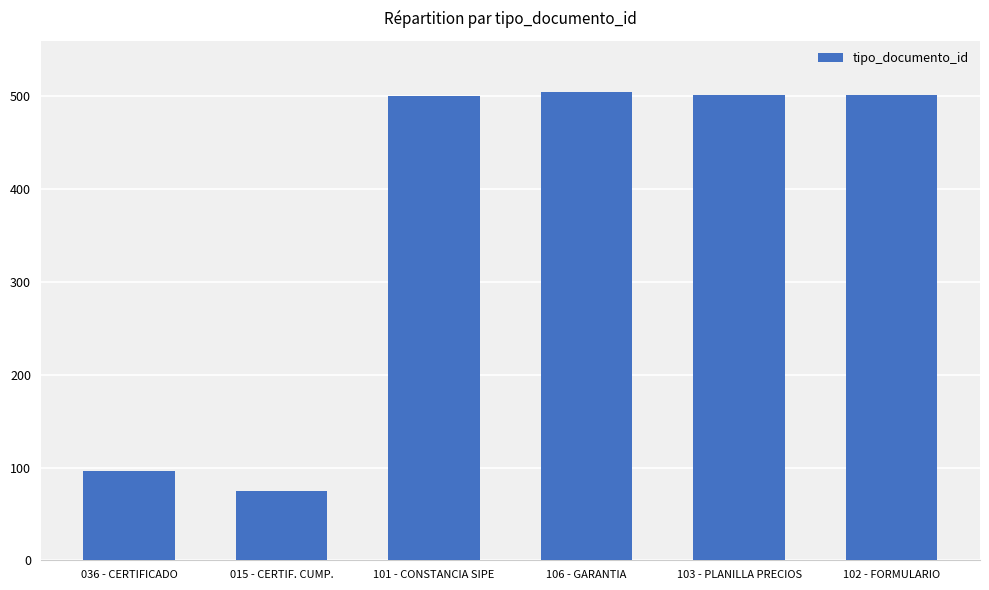

Is it true that the value at 102 - FORMULARIO is 869?

False